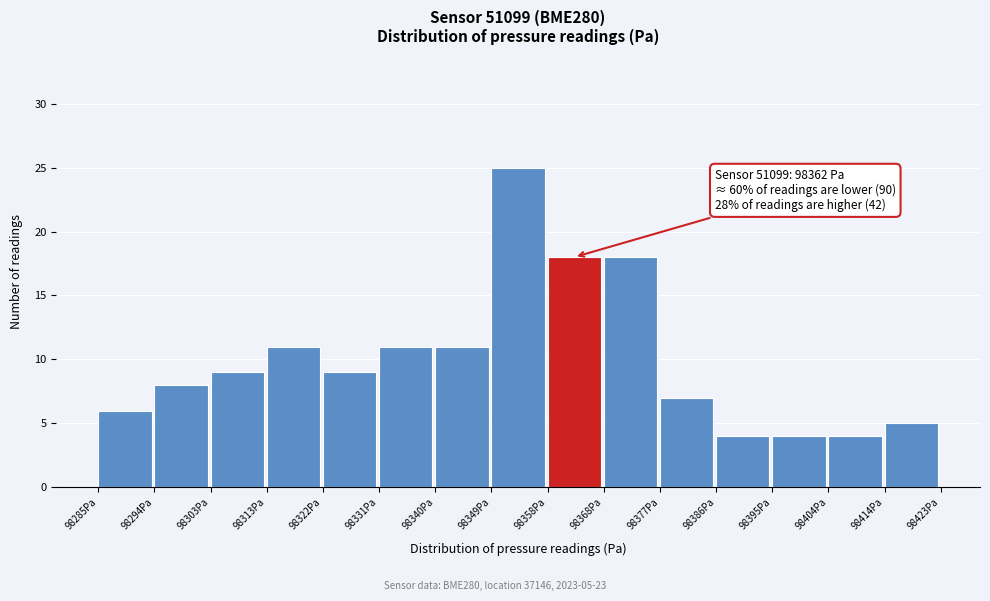

Which range on the x-axis has the tallest bar?

98349 to 98358